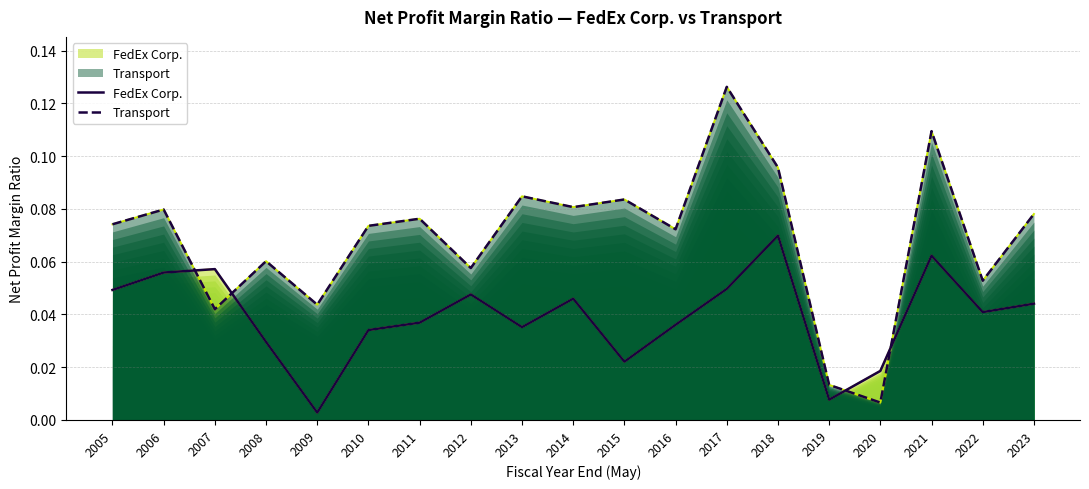

What is the sum of all Transport values?

1.3